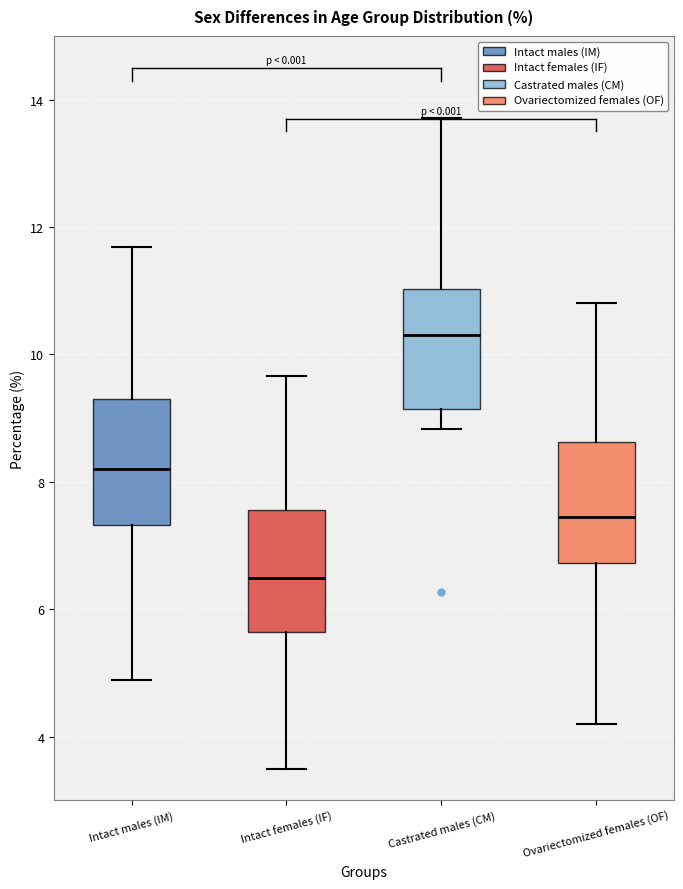

Reading left to right, transcribe this box plot: for each box, give where its median line is, the range the box spans, and where its two whiskers end, as read against the y-axis. The values are not printed on the chart, so give them approximately, as read against the axis.

Intact males (IM): median 8.2, box 7.4 to 9.2, whiskers 4.8 to 11.6
Intact females (IF): median 6.4, box 5.6 to 7.6, whiskers 3.4 to 9.6
Castrated males (CM): median 10.4, box 9.2 to 11.0, whiskers 8.8 to 13.8
Ovariectomized females (OF): median 7.4, box 6.8 to 8.6, whiskers 4.2 to 10.8